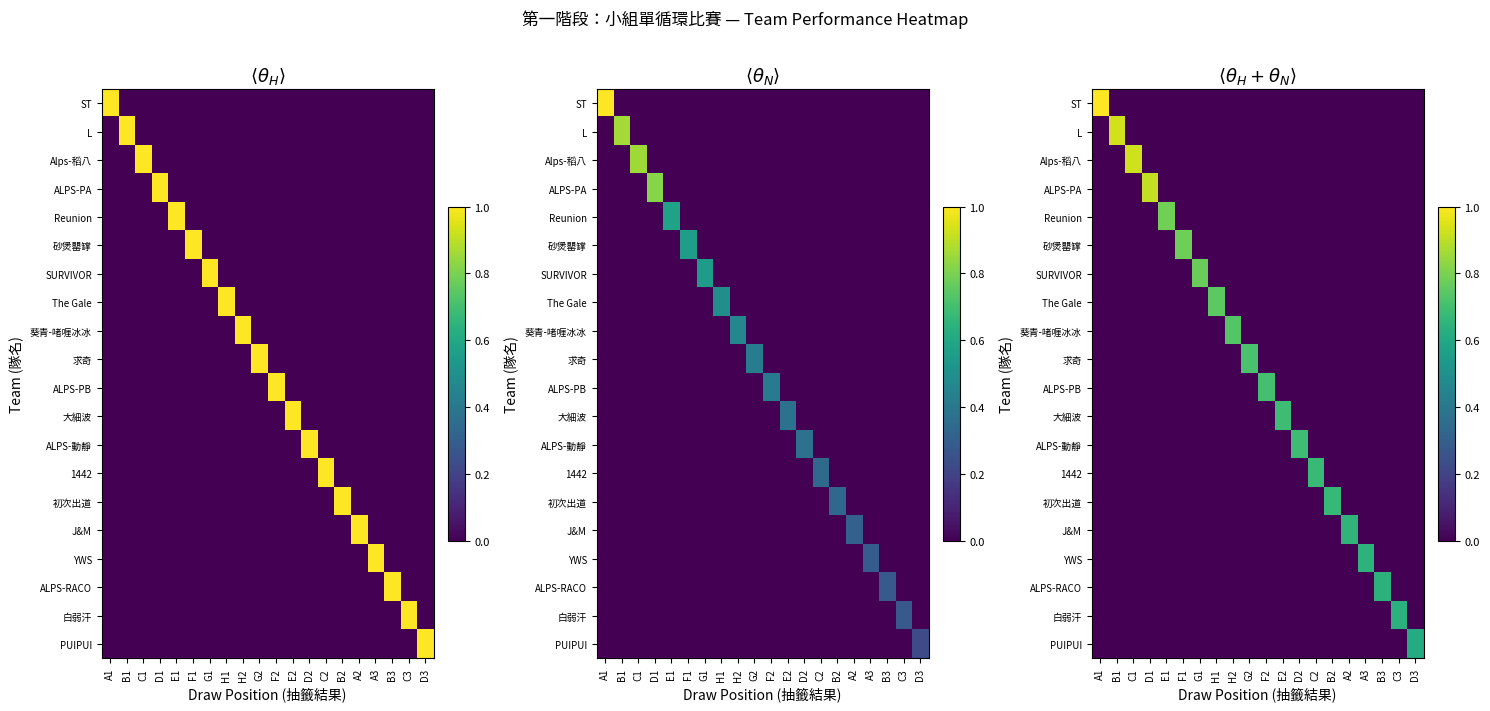

How many values in the Alps-稻八 series exceed 0?

1